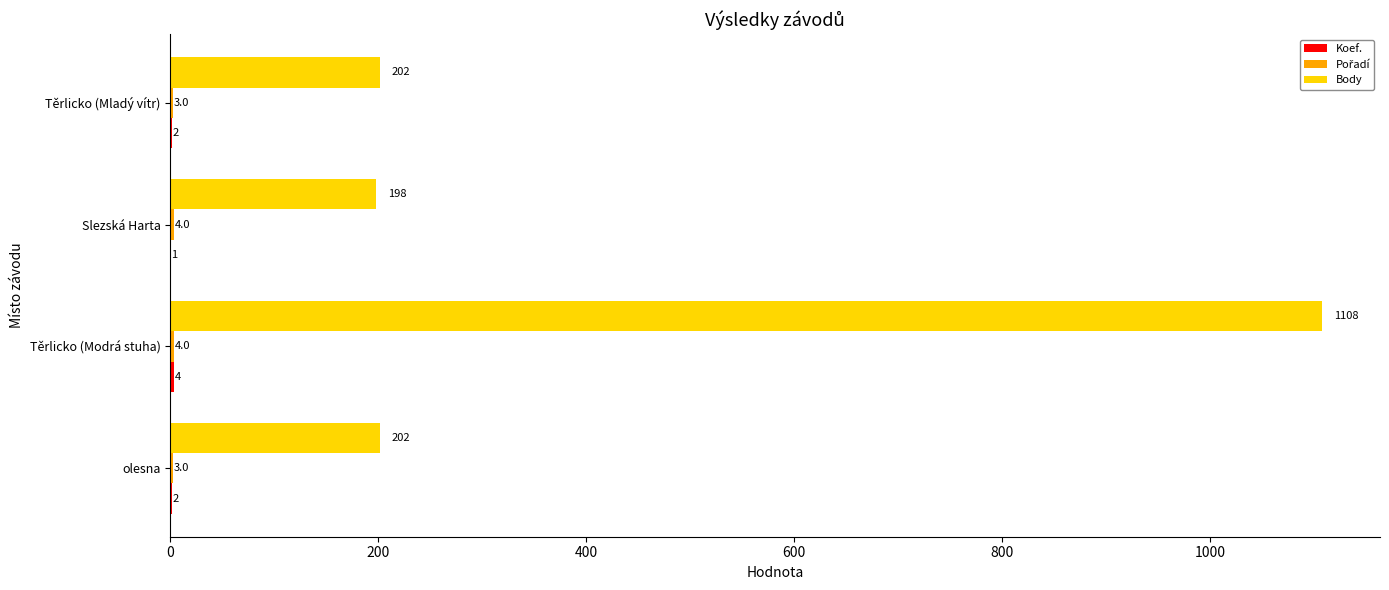

Which series changed the most between Těrlicko (Modrá stuha) and Těrlicko (Mladý vítr)?

Body